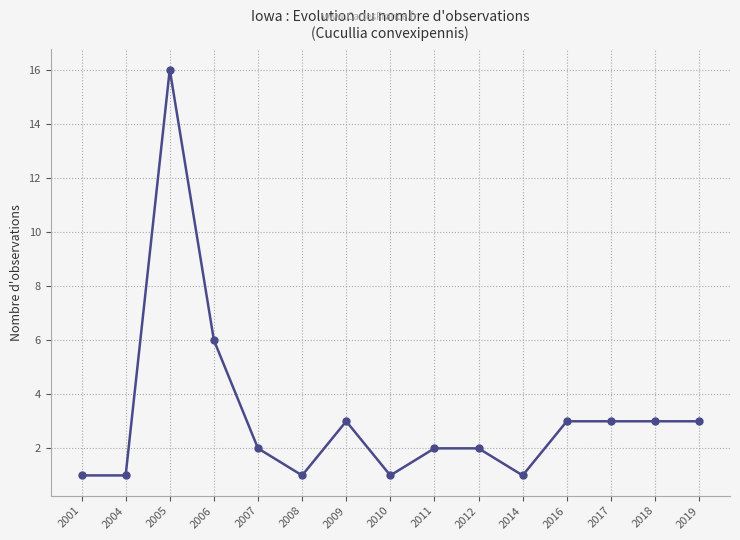

Reading left to right, what are all the values shown in this chart?

1	1	16	6	2	1	3	1	2	2	1	3	3	3	3